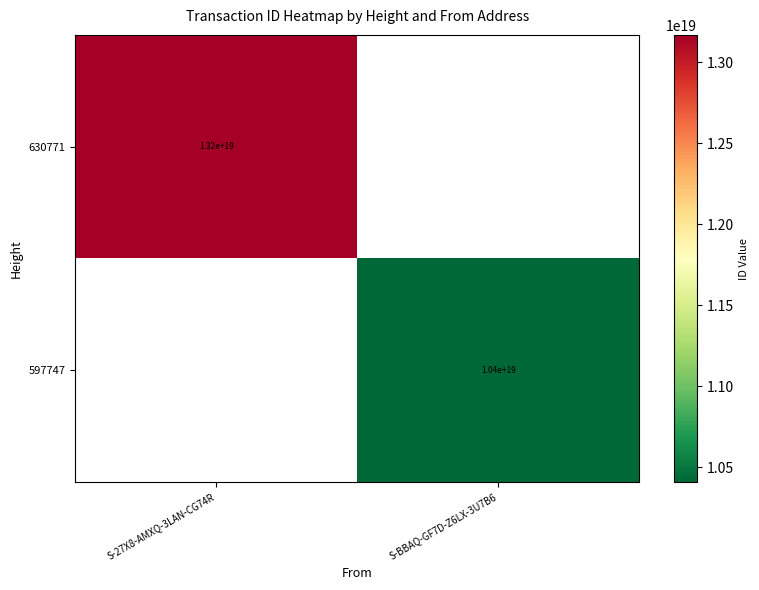

The 630771 series shows 13200000000000000000 at S-27X8-AMXQ-3LAN-CG74R. True or false?

True